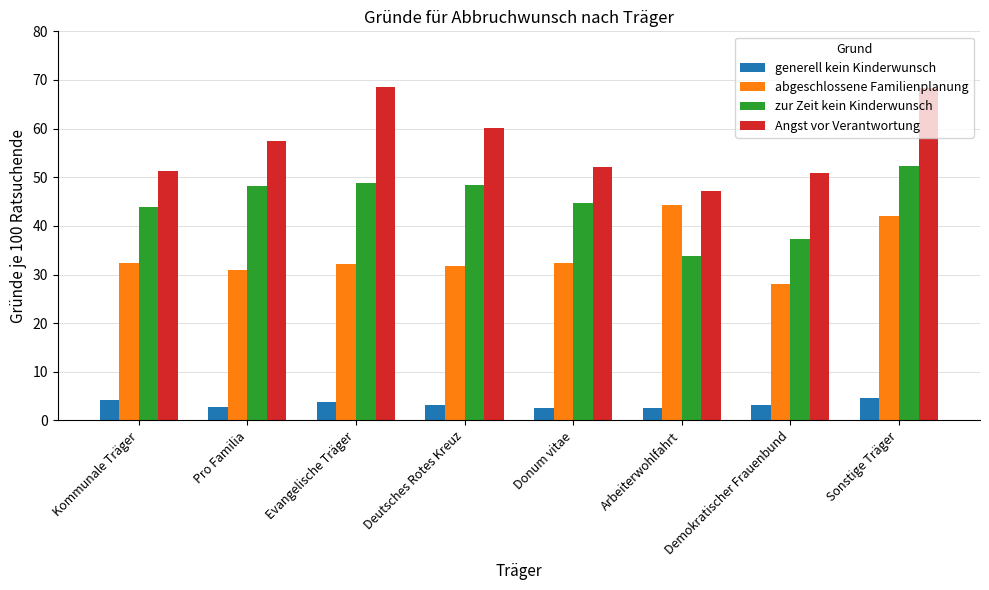

Which category has the highest value in the zur Zeit kein Kinderwunsch series?

Sonstige Träger